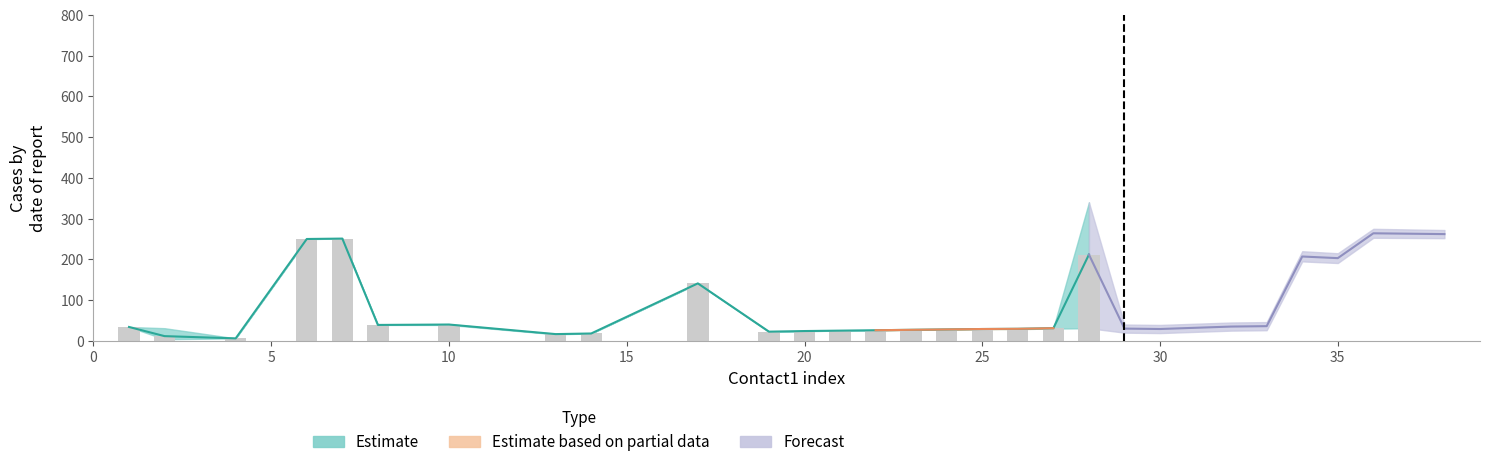

What is the highest value of the contact2_upper series?

340.0